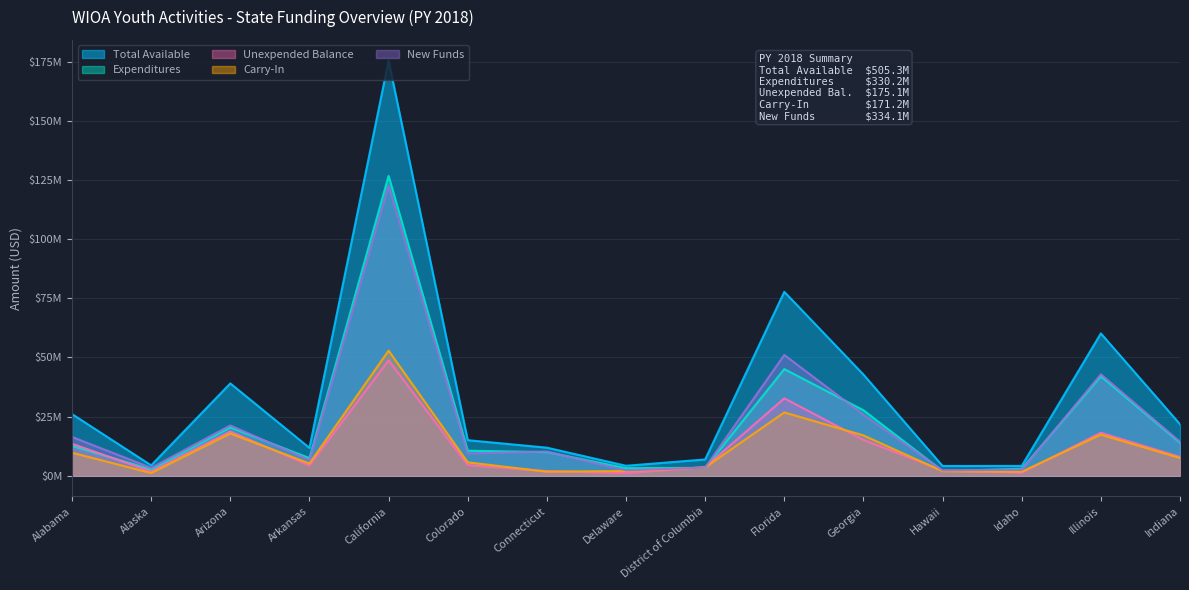

Which series has the largest total across all categories?

Total Available